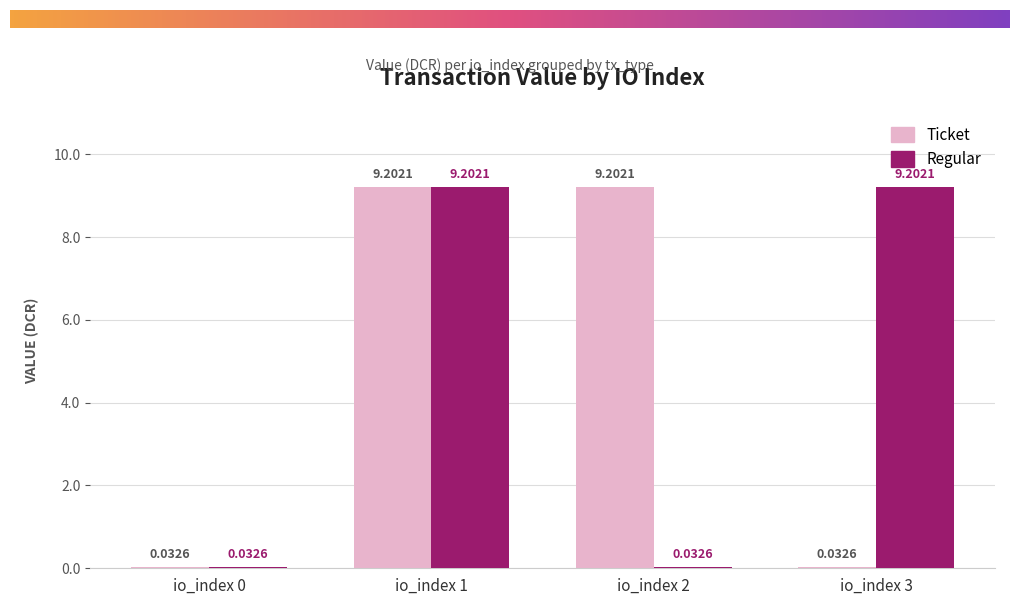

What is the total value across all series at io_index 1?

18.4